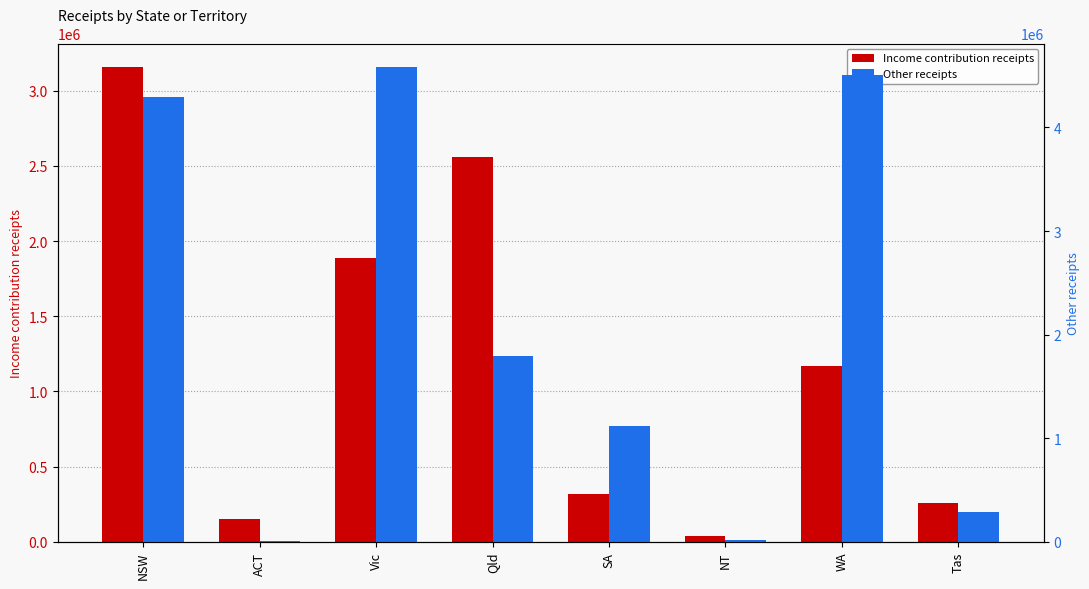

Is the value of Income contribution receipts at SA greater than the value of Other receipts at Tas?

Yes